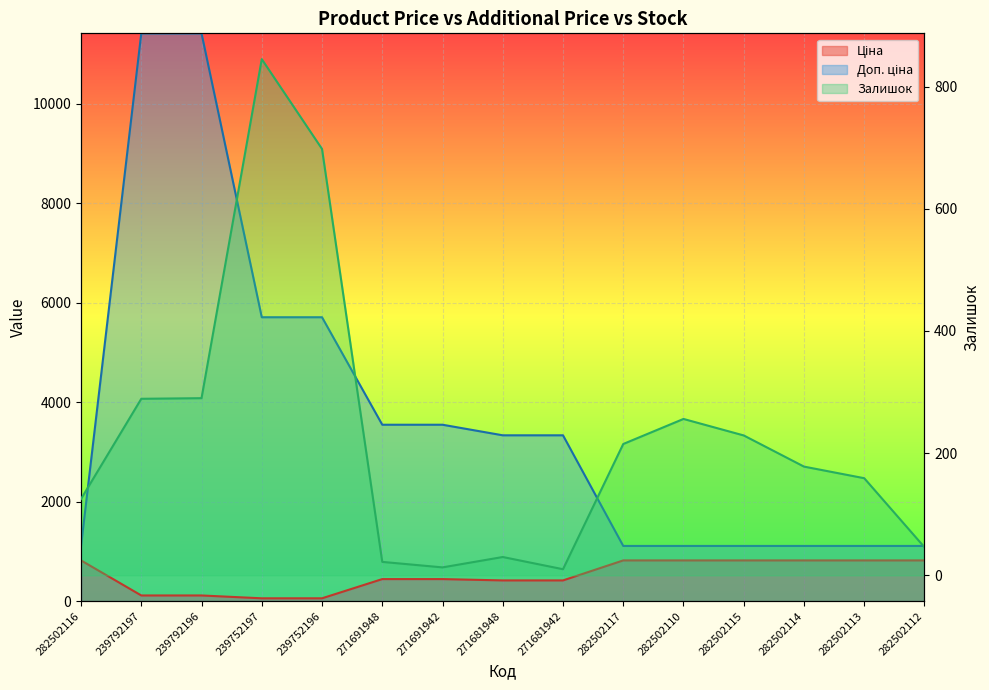

What is the sum of the Залишок values at 282502110 and 239792197?

545.0